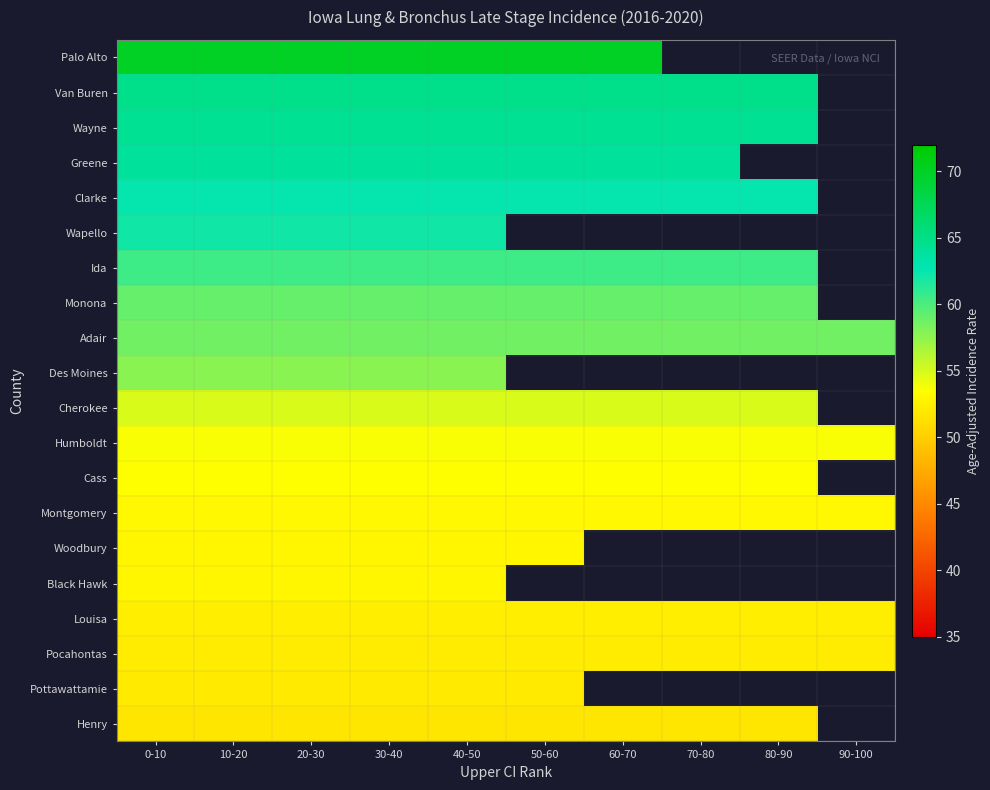

Between 70-80 and 10-20, which is larger?

10-20